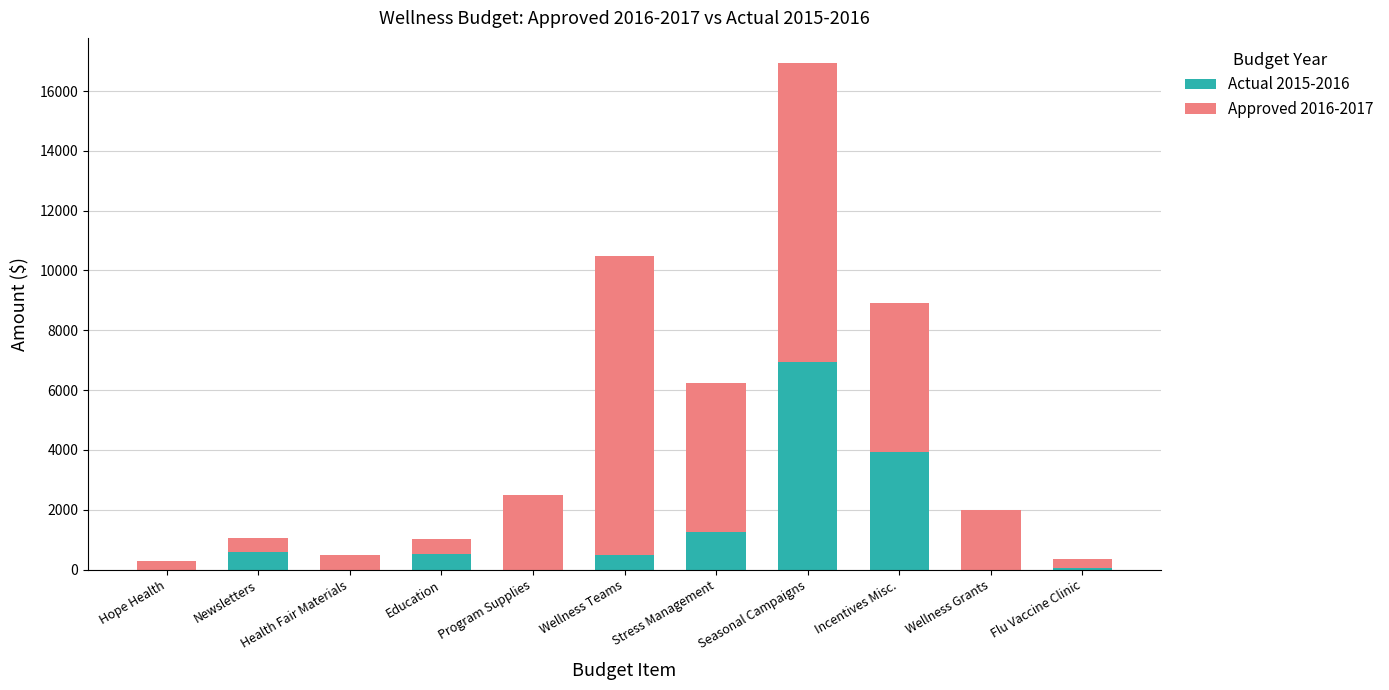

How many values in the Actual 2015-2016 series exceed 476?

6